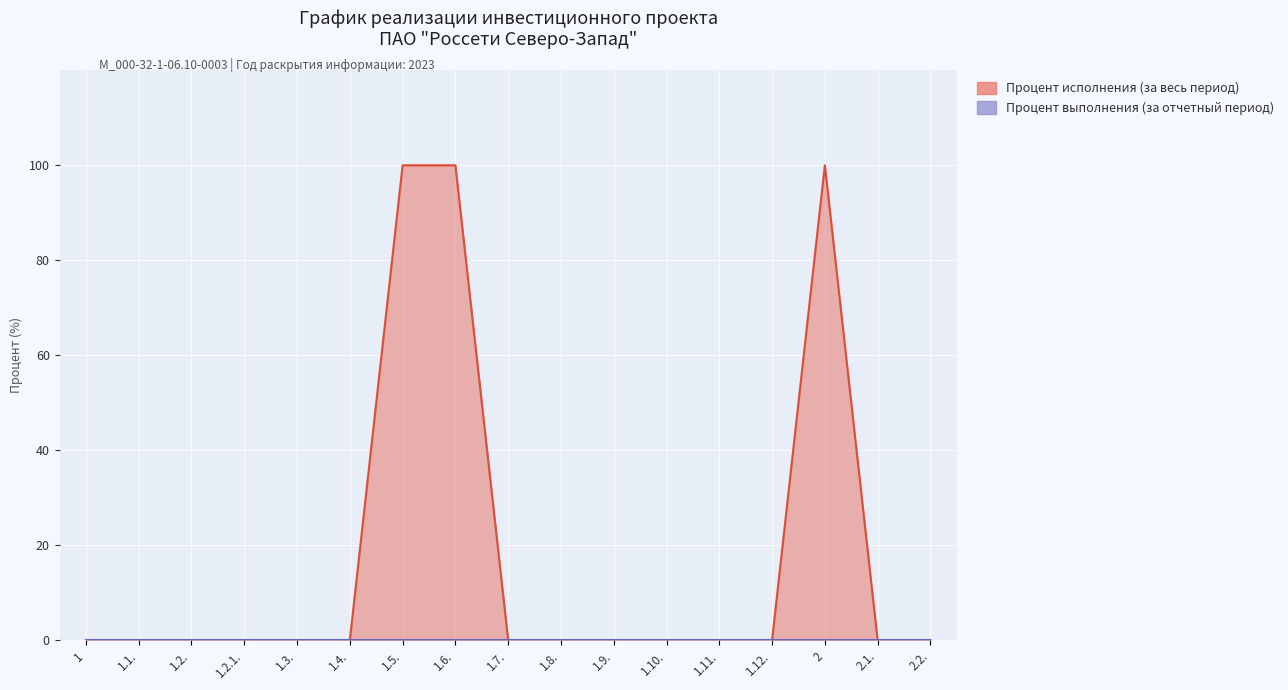

What is the label of the 13th point from the right?

1.3.